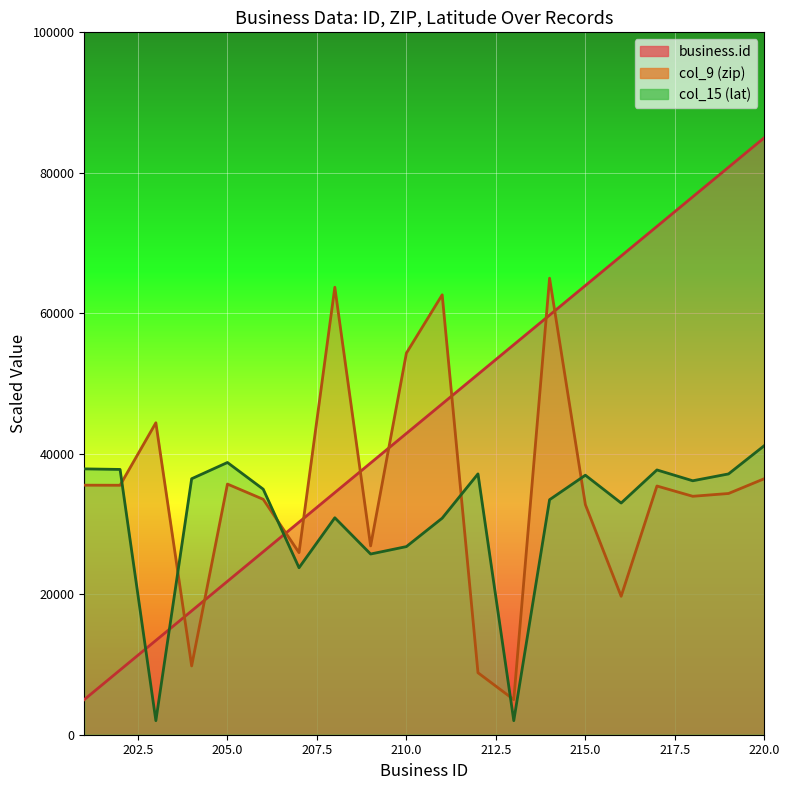

Which series has the widest spread of values?

business.id